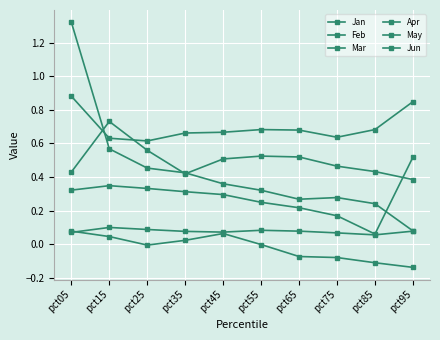

Does the chart have visible grid lines?

Yes